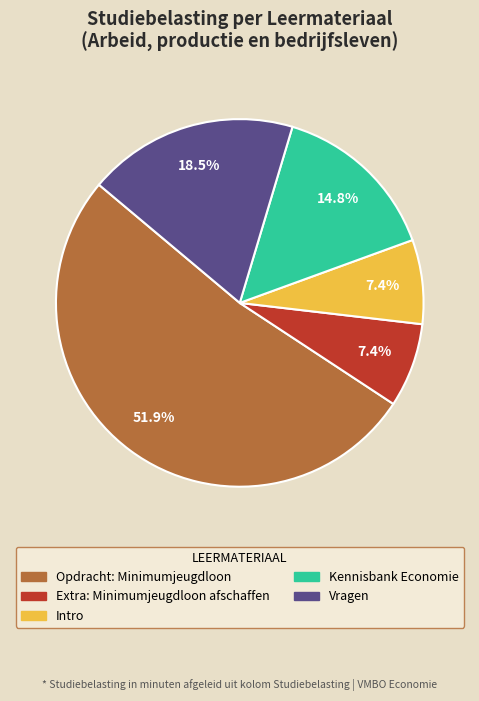

Is Intro the majority of the pie?

No